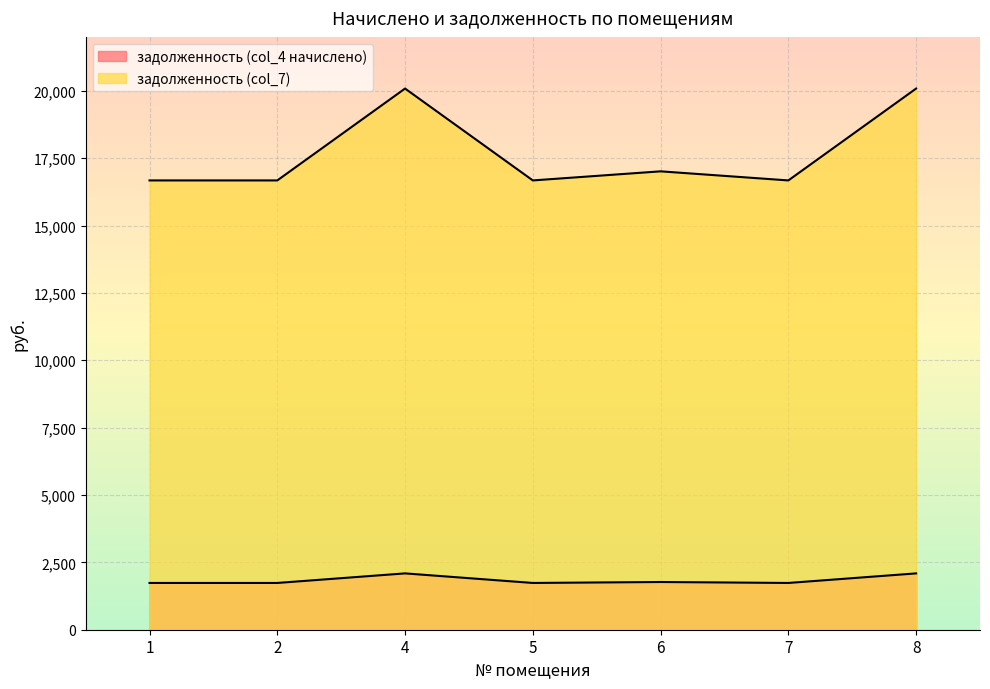

What is the highest value of the задолженность (col_7) series?

20082.8